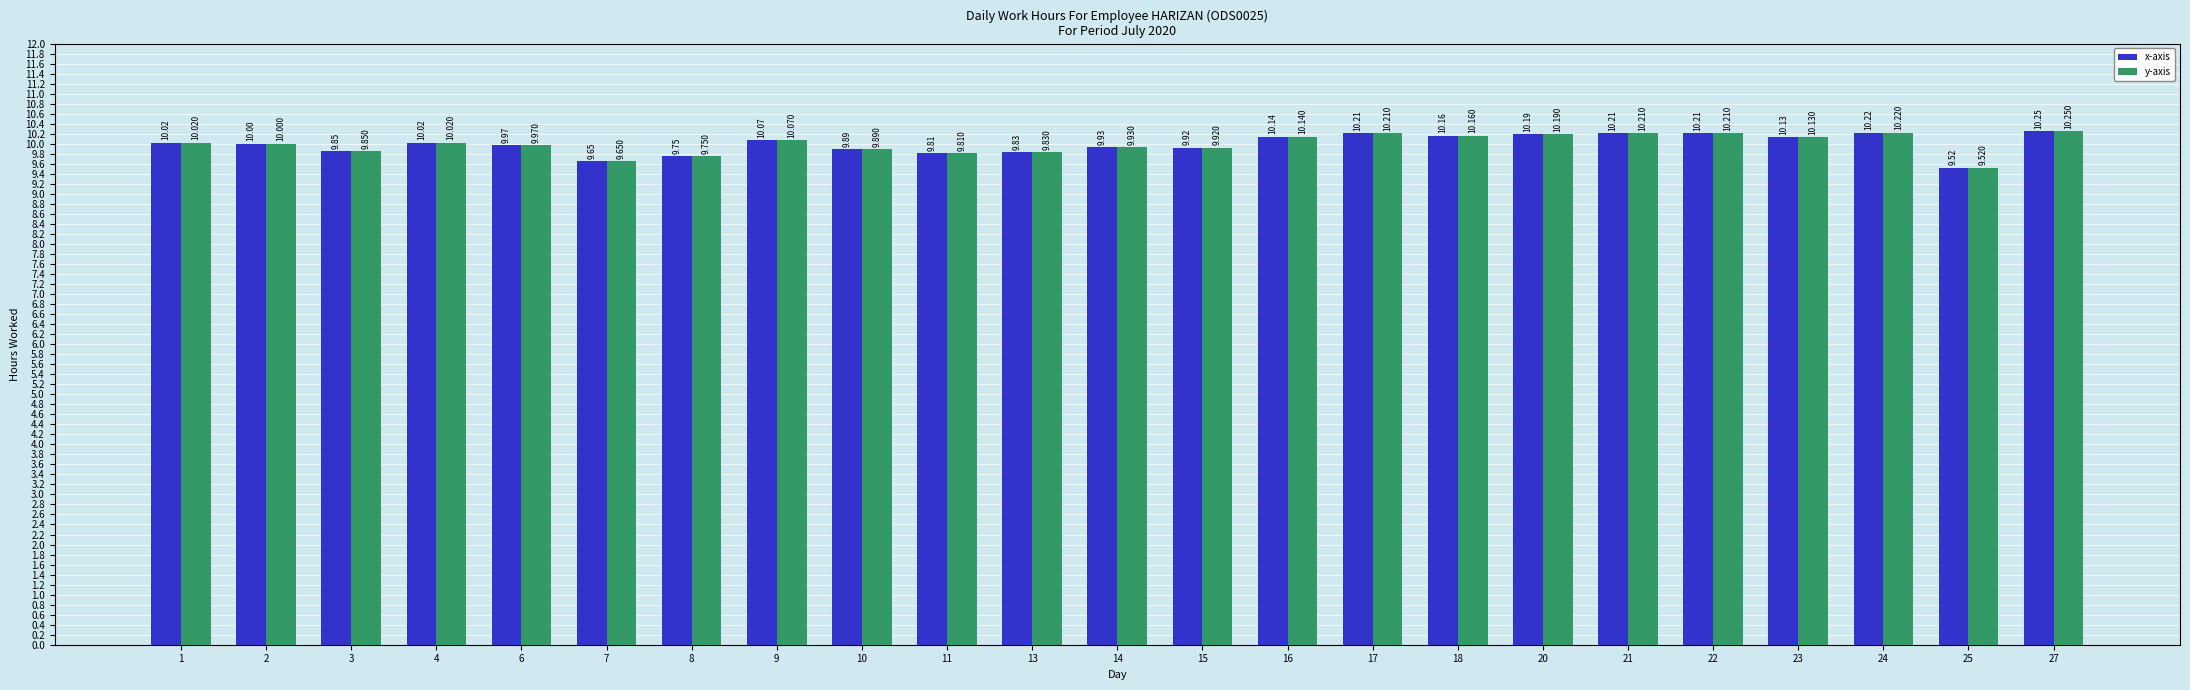

What are all the series names shown in the legend?

x-axis, y-axis